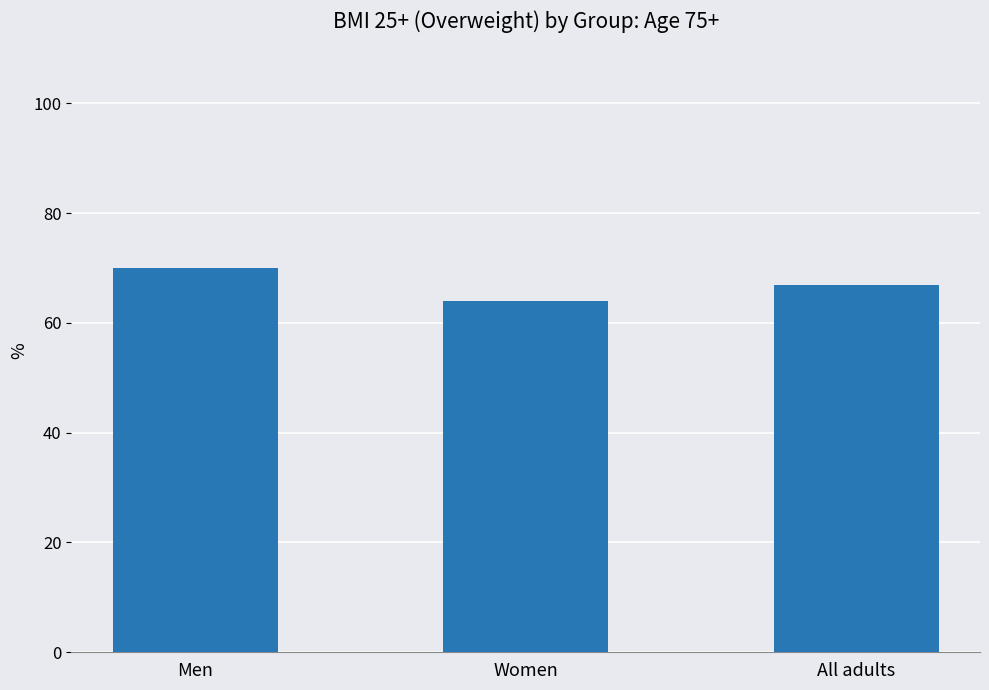

What is the approximate value at All adults?

67